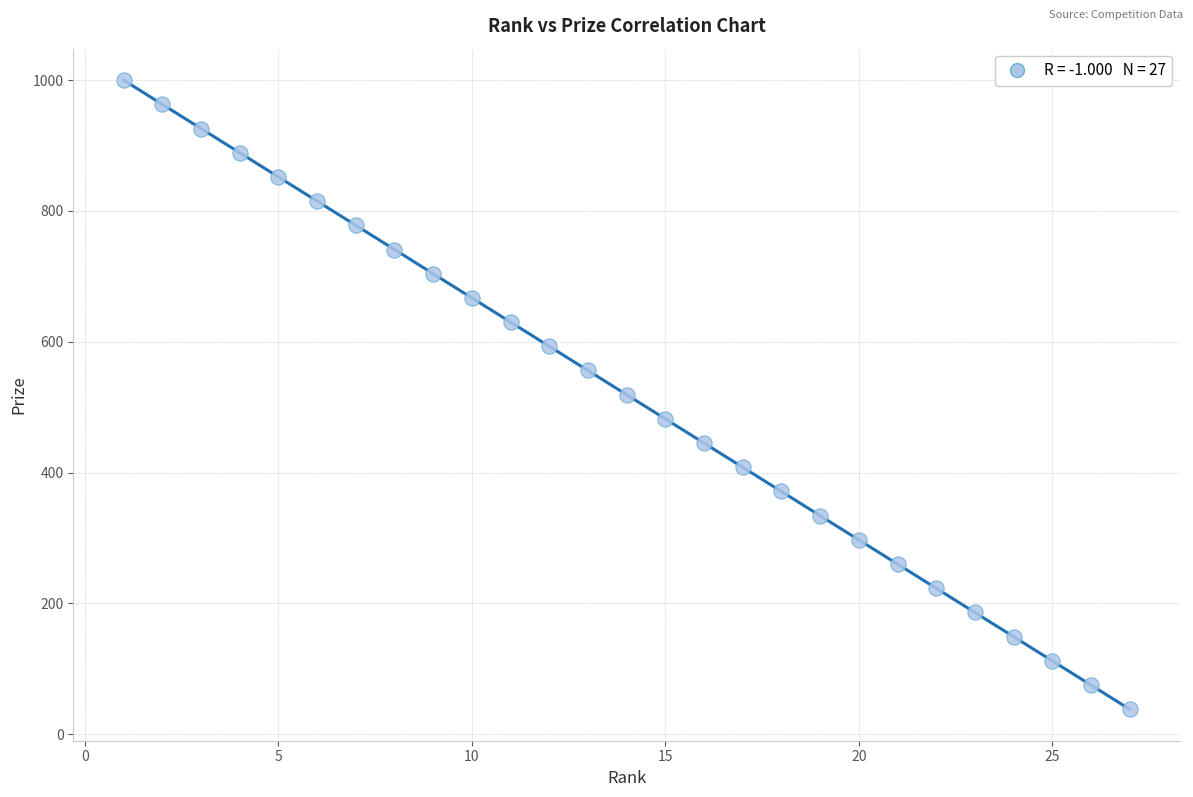

What is the range of Y values (max minus min)?

962